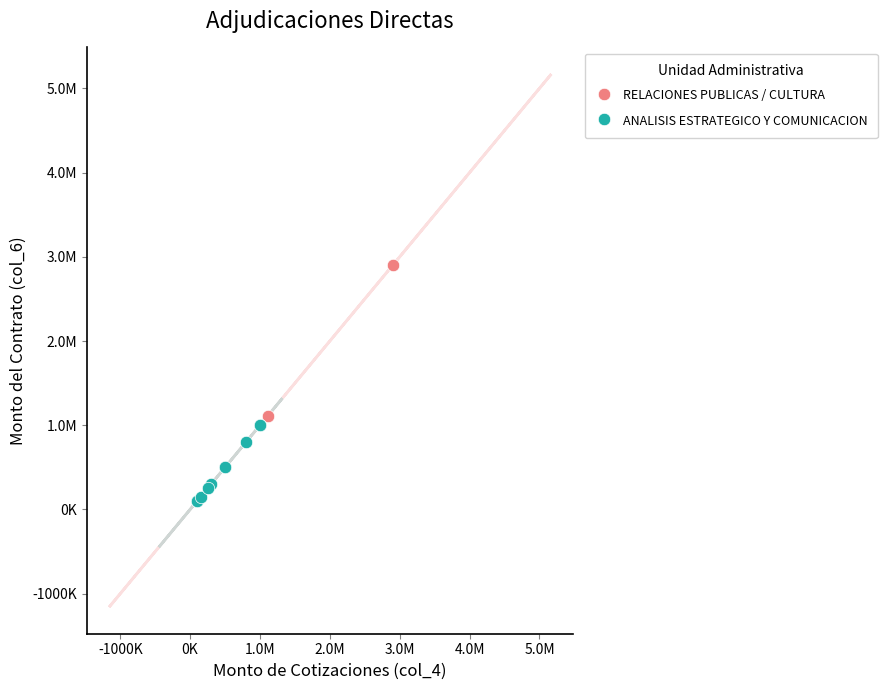

What are all the series names shown in the legend?

RELACIONES PUBLICAS / CULTURA, ANALISIS ESTRATEGICO Y COMUNICACION